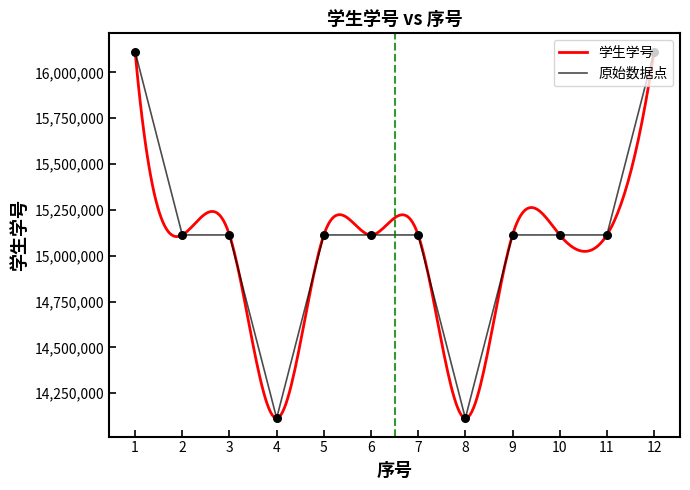

Between 3 and 8, which is larger?

3